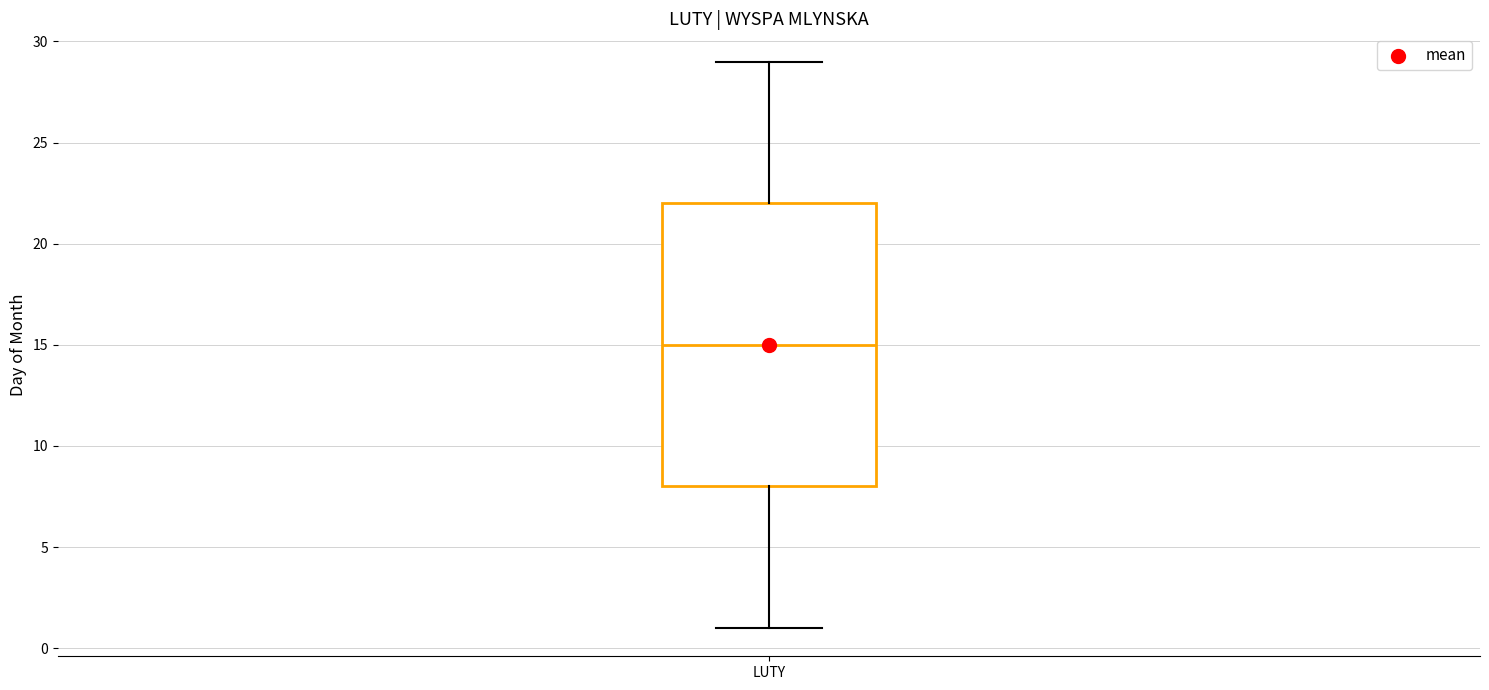

Read this box plot against the y-axis: the position of the median line, the range covered by the box, and the ends of both whiskers. The values are not printed on the chart, so give them approximately, as read against the axis.

median 15, box 8 to 22, whiskers 1 to 29